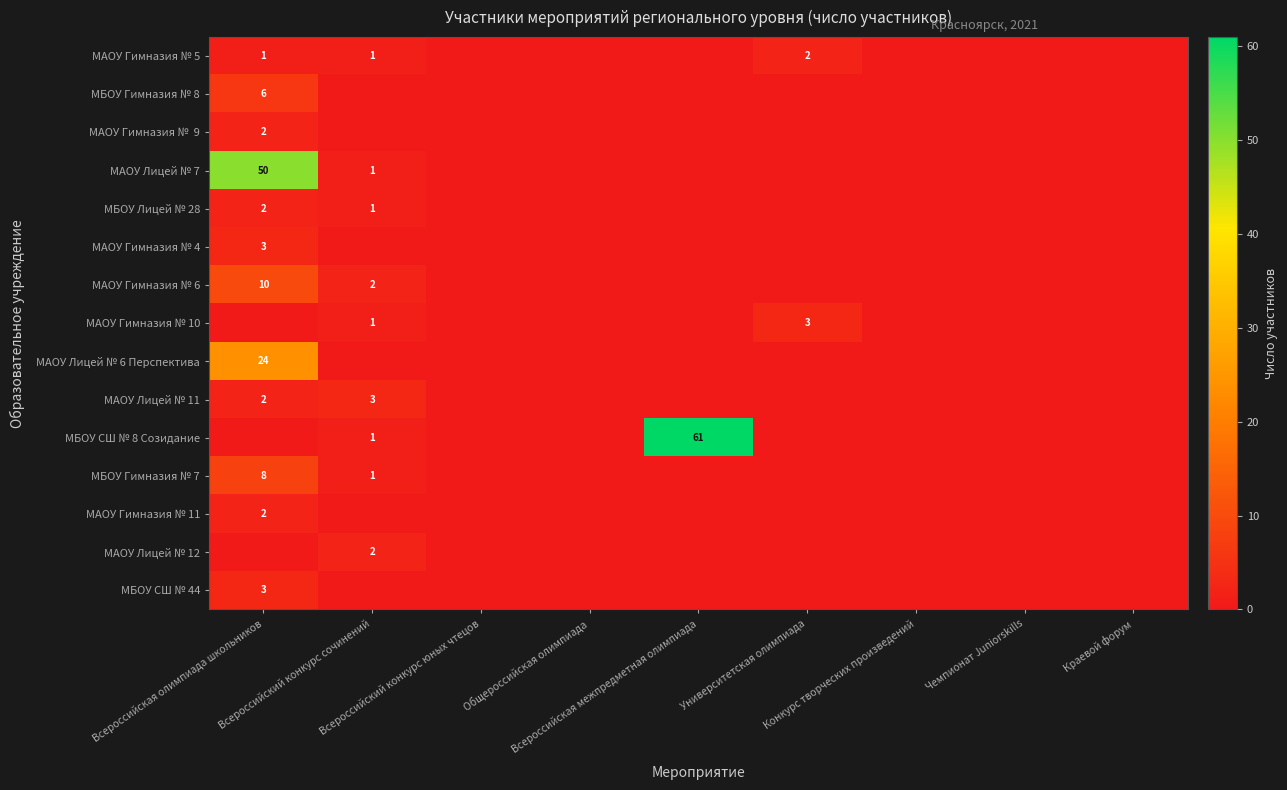

The МБОУ СШ № 44 series shows 0 at Краевой форум. True or false?

True